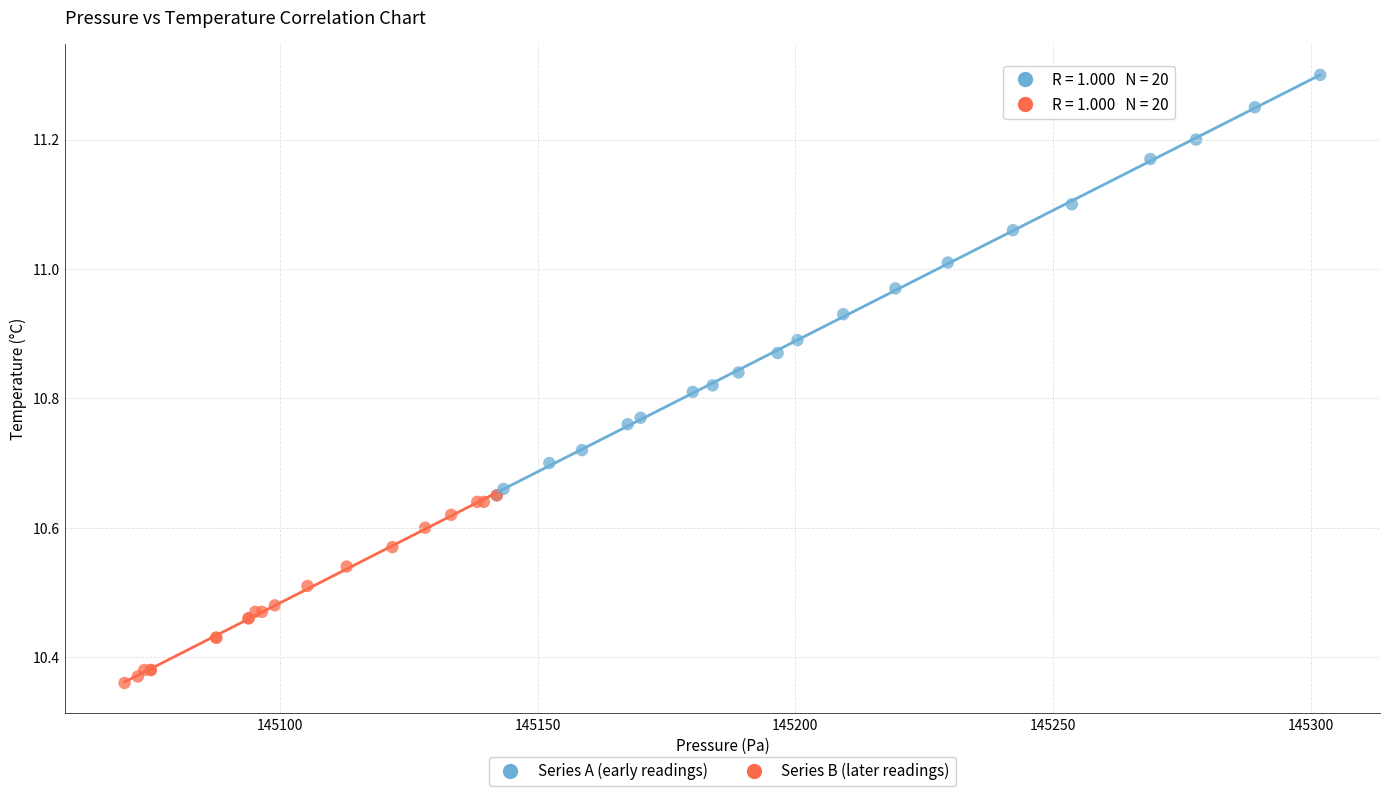

Which series has the largest Y range (max minus min)?

Series A (early readings)